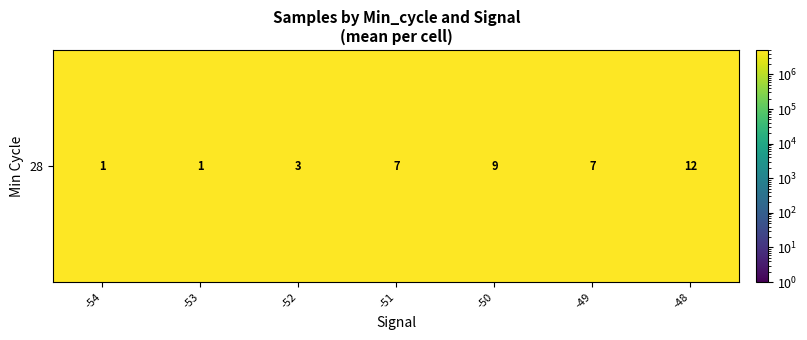

What is the difference between the maximum and minimum values?

19896